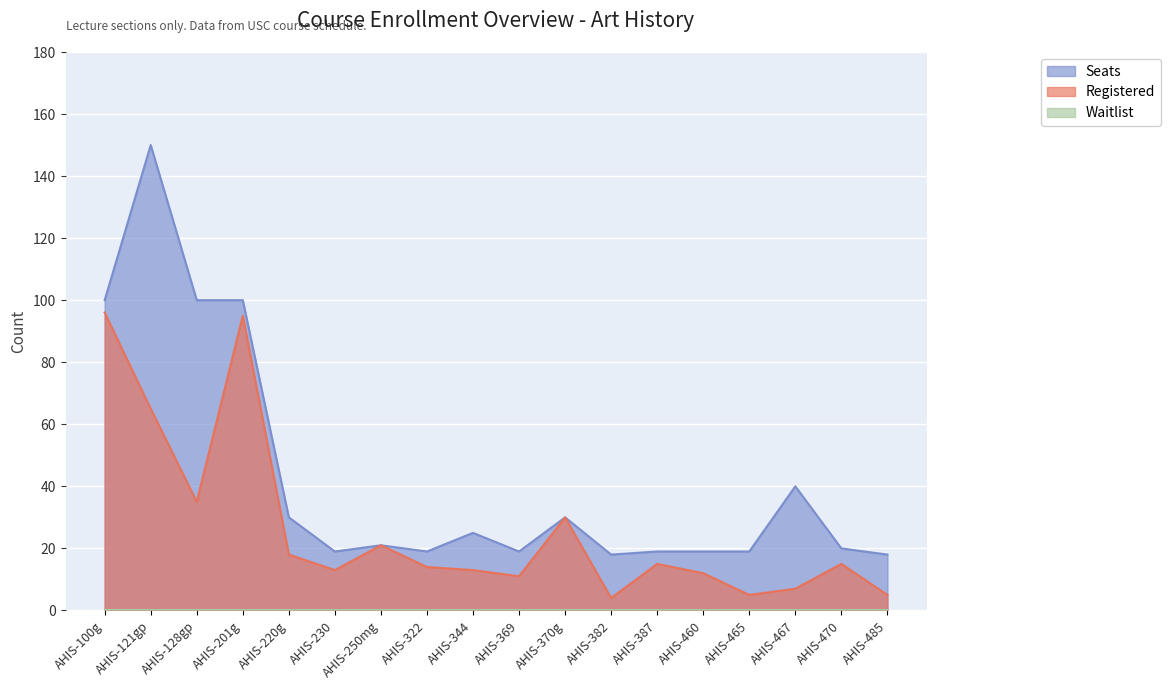

How many categories are shown in the chart?

18